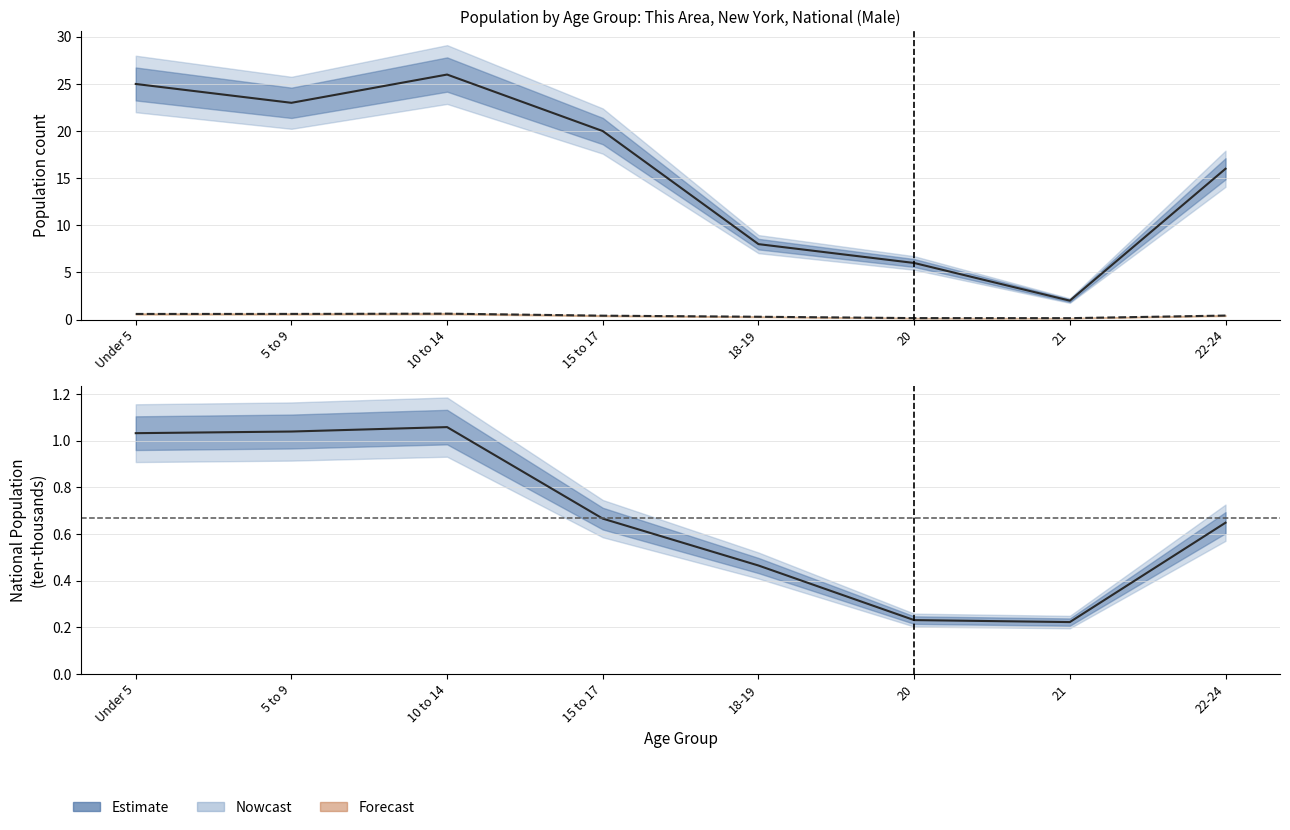

Between 22-24 and 18-19, which is larger?

22-24